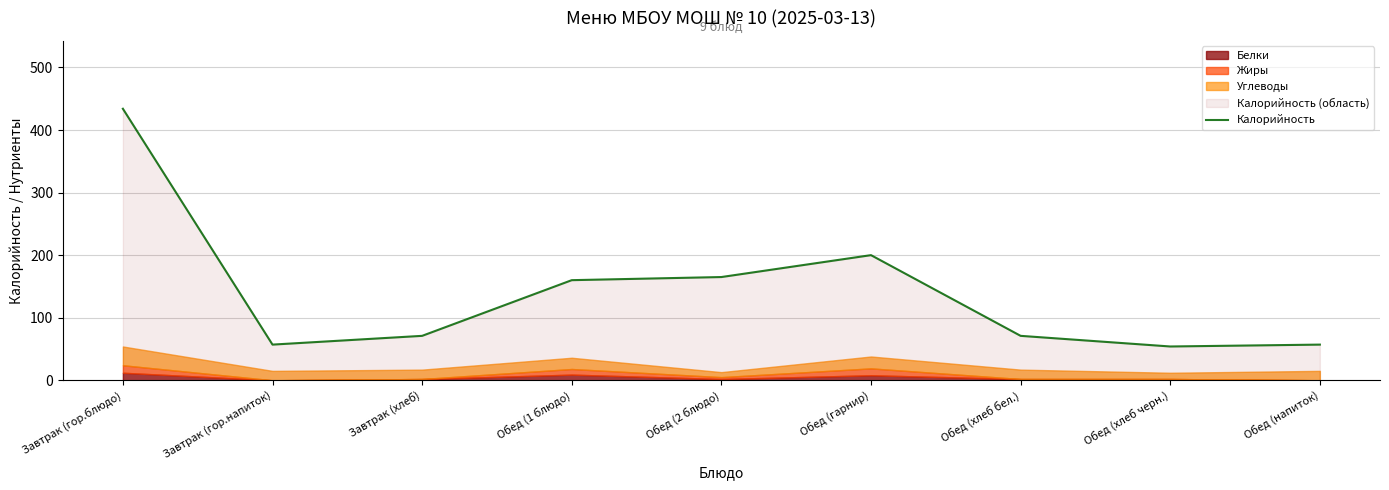

The Калорийность series shows 57 at Завтрак (гор.напиток). True or false?

True